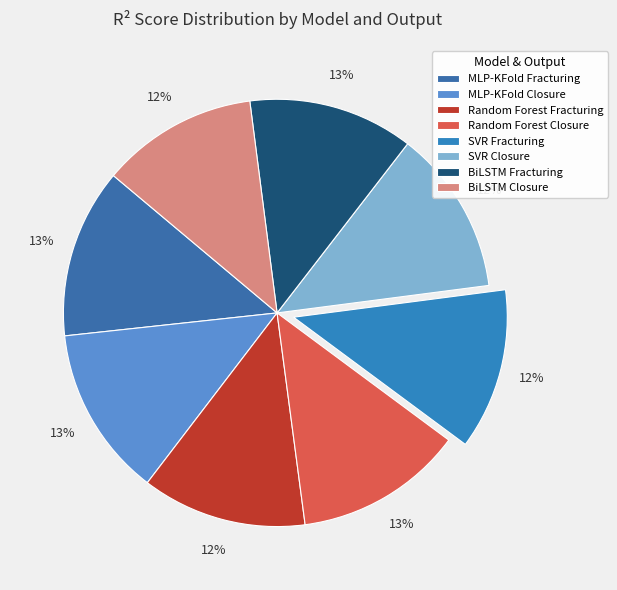

Is the sum of SVR Closure and MLP-KFold Closure greater than half?

No